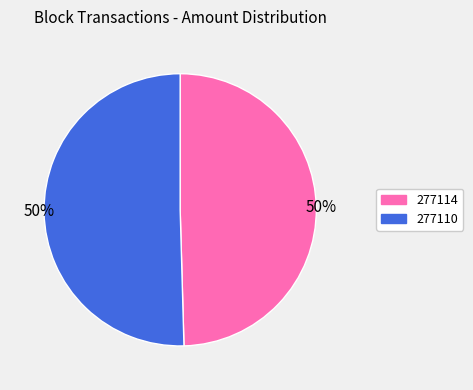

To the nearest percent, what is the combined percentage of 277114 and 277110?

100%